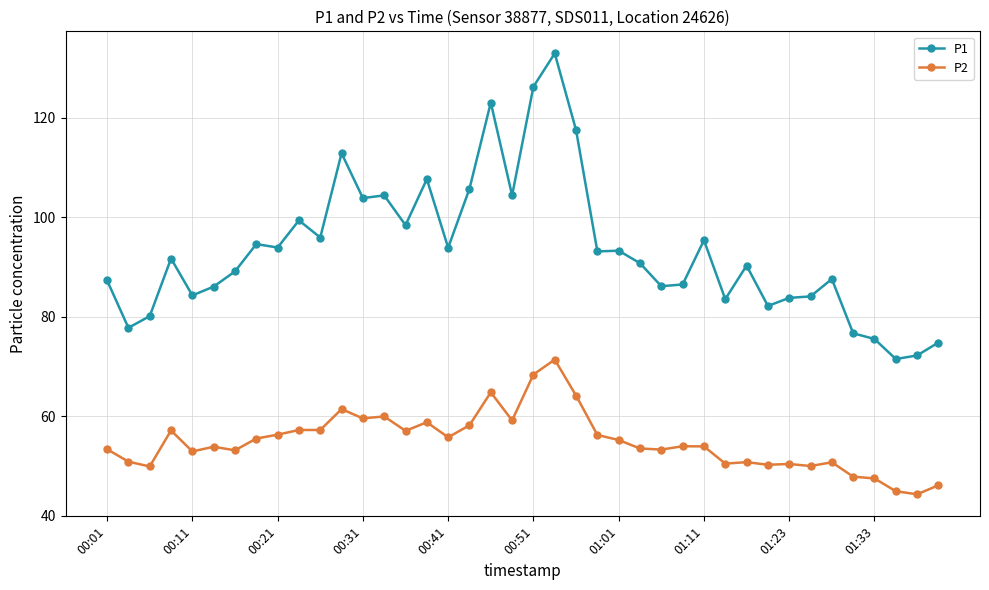

Which series has the widest spread of values?

P1